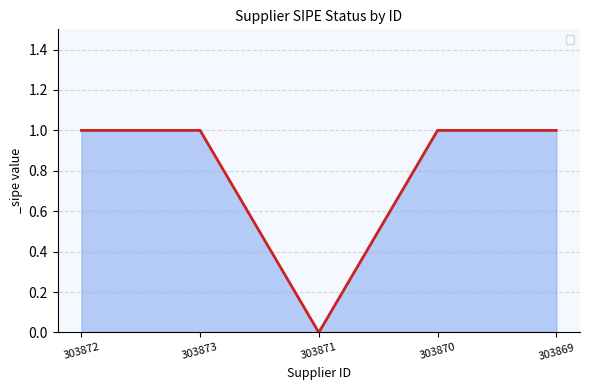

Read the value at 303872.

1